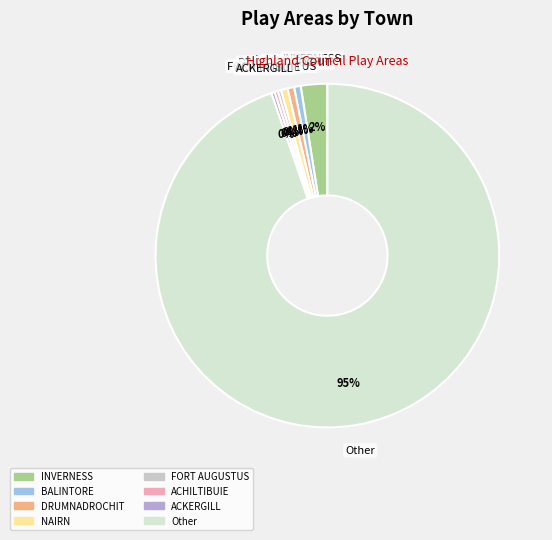

How many segments does this pie chart have?

8